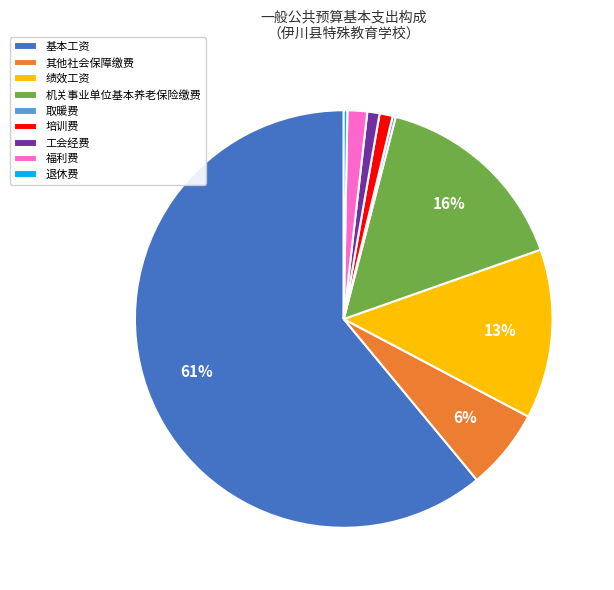

Which category has the biggest portion of the pie?

基本工资